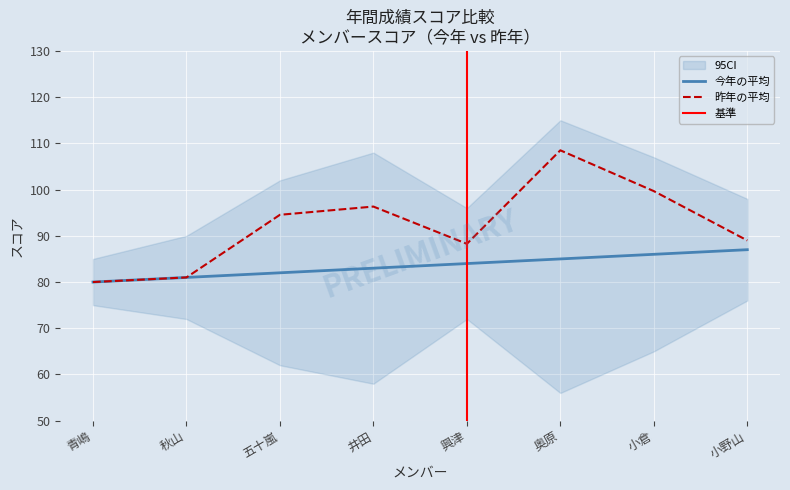

What position from the right is 奥原?

3